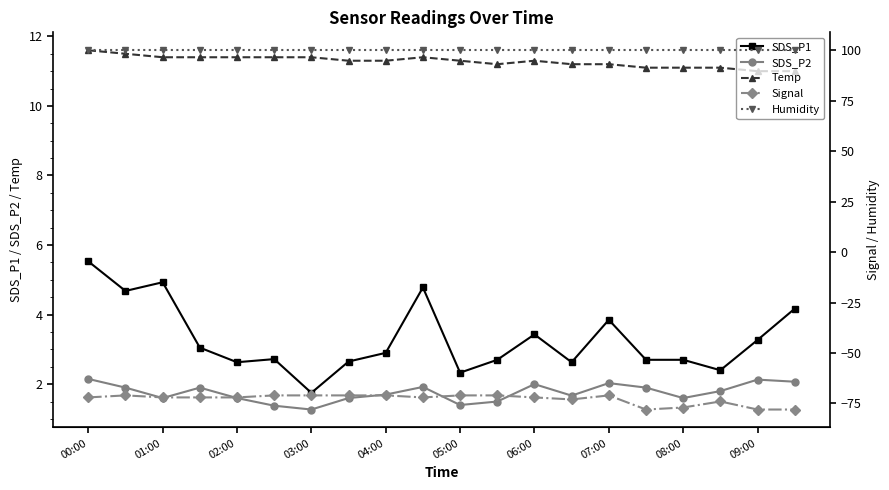

What is the smallest value displayed?

-78.0